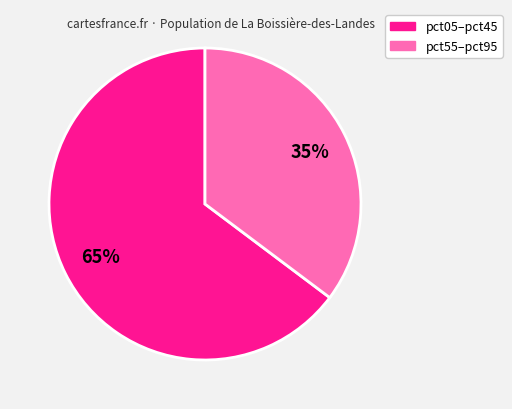

Does any single category account for the majority?

Yes